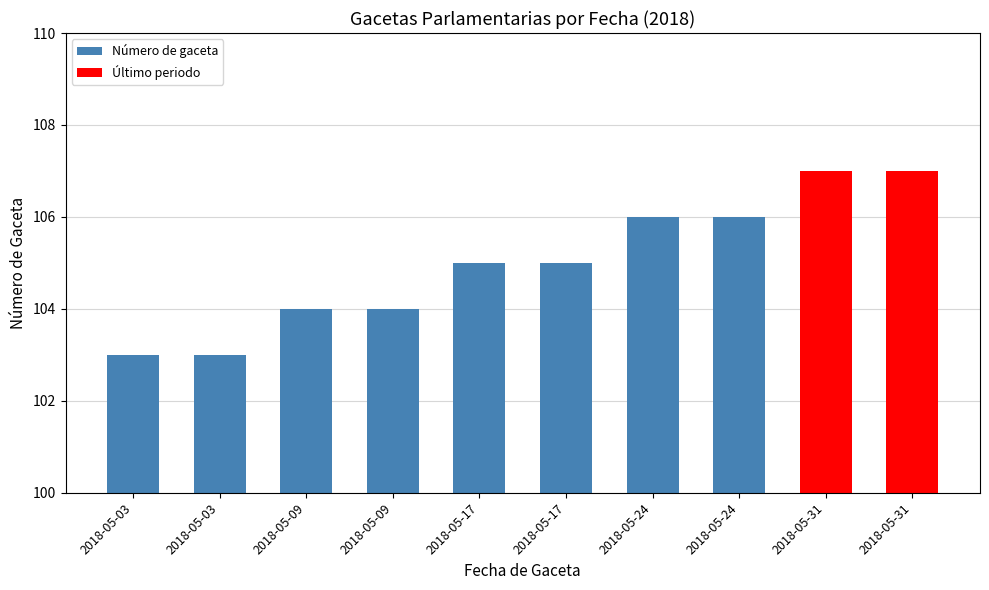

Is it true that the value at 2018-05-17 is 105?

True